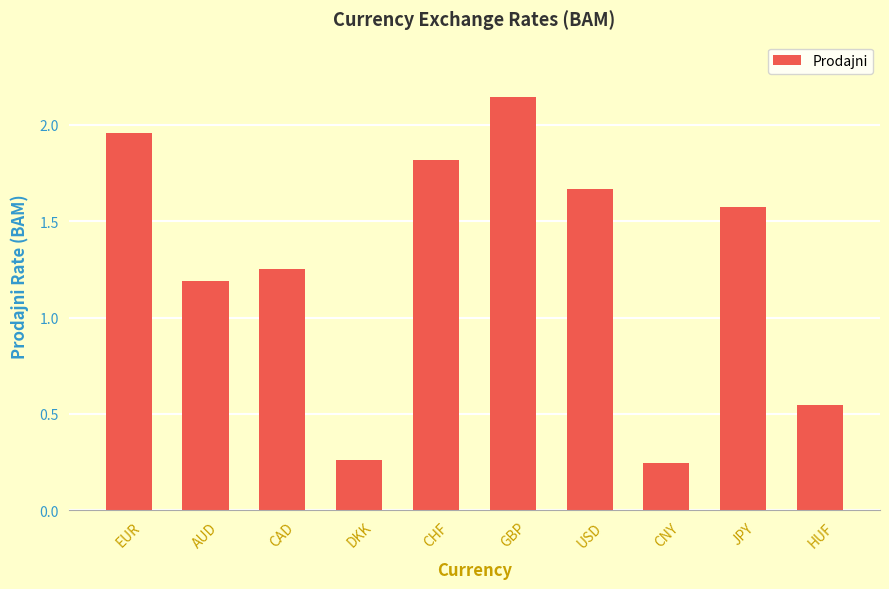

Which category has the highest value across all series?

GBP